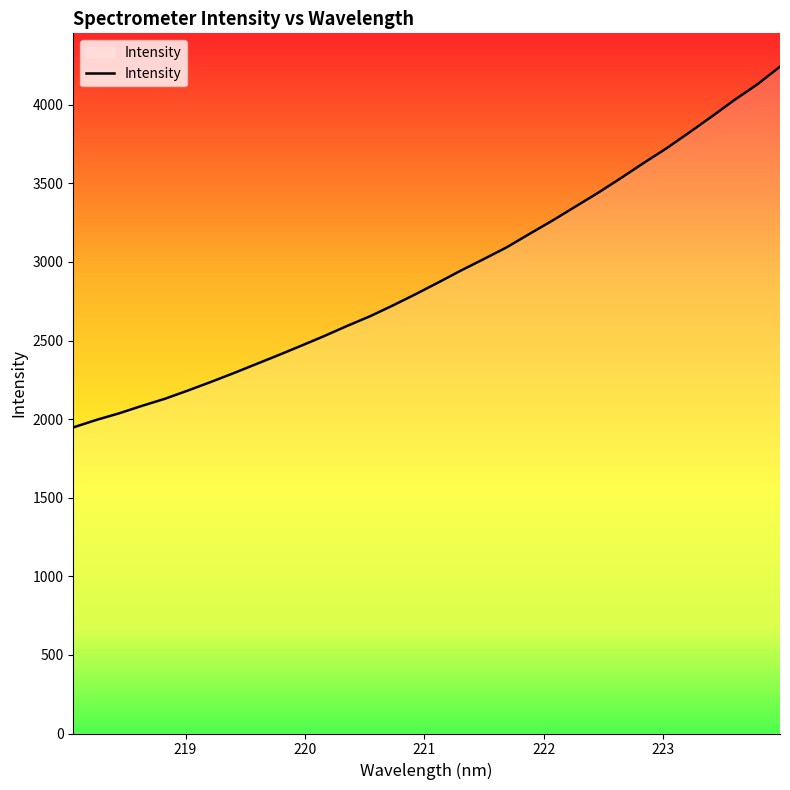

What is the smallest value displayed?

1947.2